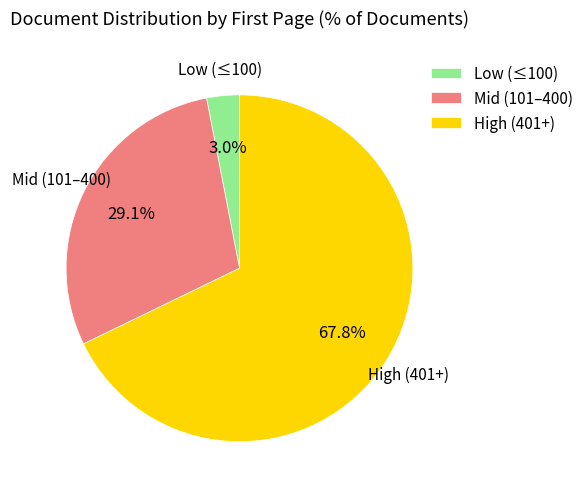

Between Mid (101–400) and High (401+), which is larger?

High (401+)